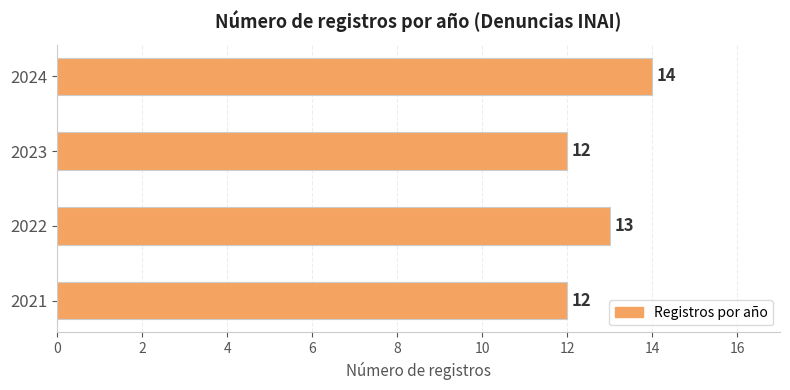

How many values are below 13?

2